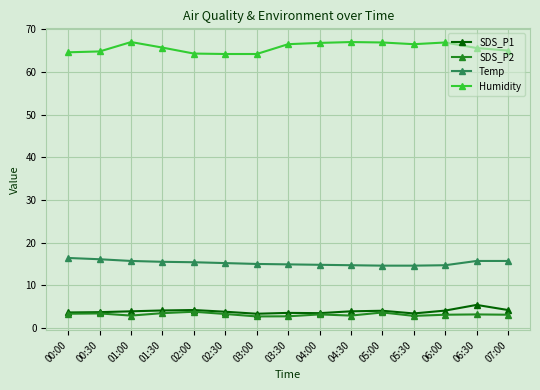

What is the total value across all series at 04:30?

88.5